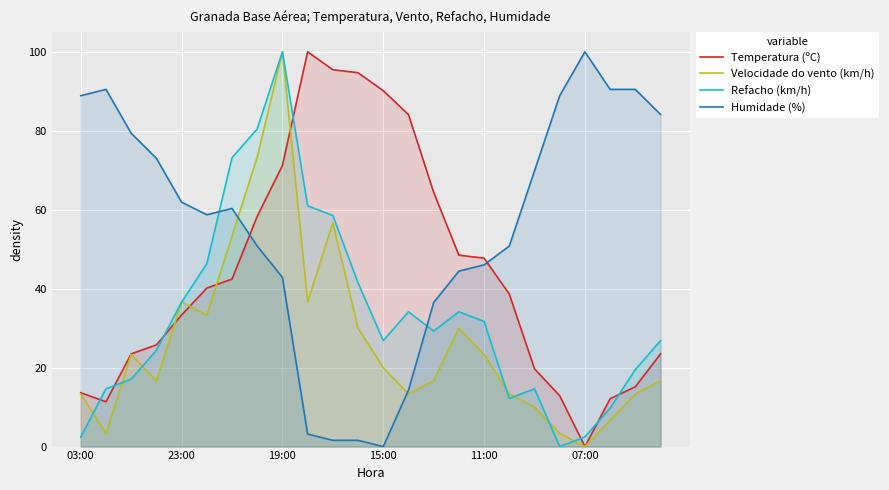

Which series has the largest total across all categories?

Humidade (%)